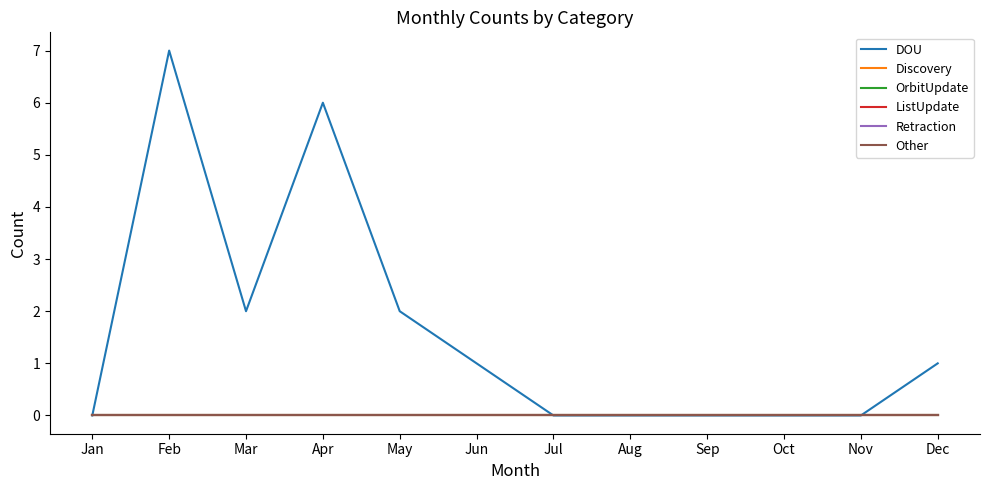

Reading left to right, what are all the values shown in this chart?

DOU: 0	7	2	6	2	1	0	0	0	0	0	1
Discovery: 0	0	0	0	0	0	0	0	0	0	0	0
OrbitUpdate: 0	0	0	0	0	0	0	0	0	0	0	0
ListUpdate: 0	0	0	0	0	0	0	0	0	0	0	0
Retraction: 0	0	0	0	0	0	0	0	0	0	0	0
Other: 0	0	0	0	0	0	0	0	0	0	0	0